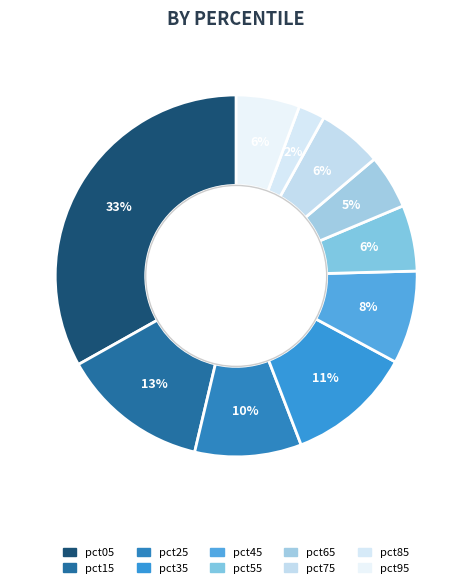

How many slices are in this pie chart?

10